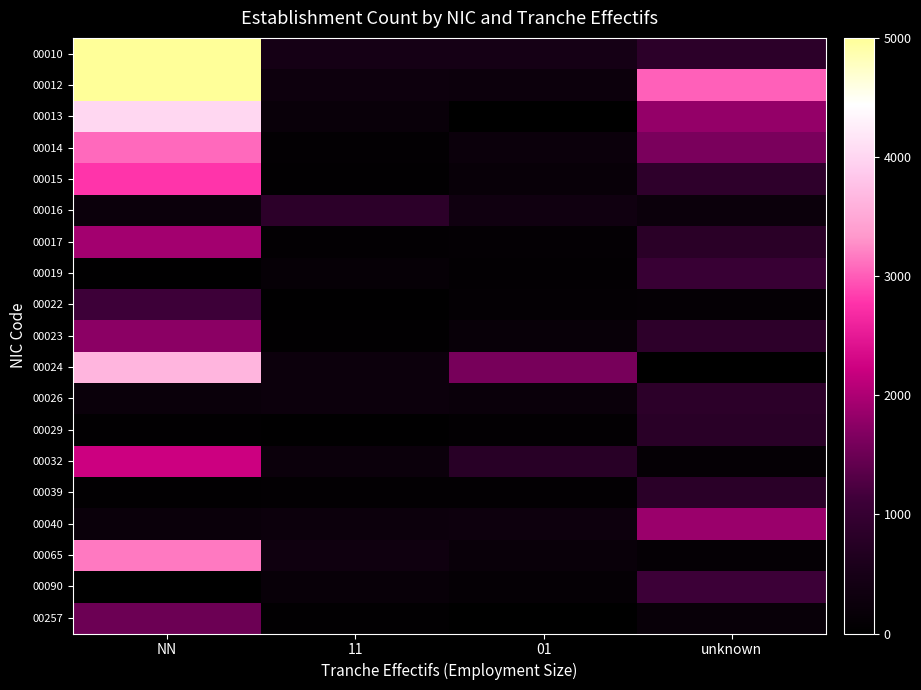

Reading left to right, what are all the values shown in this chart?

00010: NN=5911.0	11=467.2	01=477.0	unknown=856.0
00012: NN=5248.9	11=290.5	01=282.0	unknown=3024.9
00013: NN=4012.3	11=209.3	01=14.1	unknown=1817.8
00014: NN=3075.8	11=77.4	01=246.3	unknown=1630.8
00015: NN=2789.3	11=63.0	01=180.2	unknown=882.6
00016: NN=249.5	11=844.7	01=367.6	unknown=245.4
00017: NN=1932.8	11=83.4	01=90.7	unknown=815.4
00019: NN=35.9	11=137.1	01=77.7	unknown=1052.8
00022: NN=1118.2	11=47.6	01=92.2	unknown=128.3
00023: NN=1750.8	11=64.4	01=175.8	unknown=859.4
00024: NN=3641.6	11=278.2	01=1598.4	unknown=14.6
00026: NN=226.8	11=270.9	01=224.4	unknown=856.0
00029: NN=64.2	11=33.1	01=70.9	unknown=804.2
00032: NN=2235.9	11=263.0	01=799.2	unknown=112.7
00039: NN=56.8	11=79.6	01=72.3	unknown=825.9
00040: NN=216.7	11=275.2	01=301.6	unknown=1862.0
00065: NN=3159.3	11=329.0	01=208.7	unknown=118.5
00090: NN=8.9	11=191.3	01=124.3	unknown=1101.6
00257: NN=1506.5	11=66.4	01=10.0	unknown=185.0